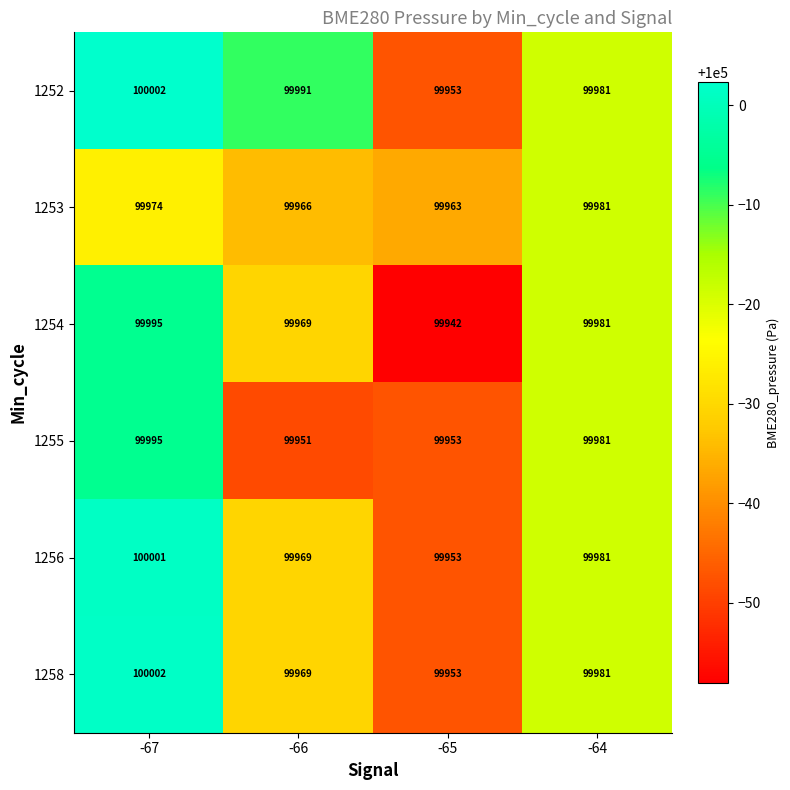

Is it true that 1258 equals 100002 at -67?

True